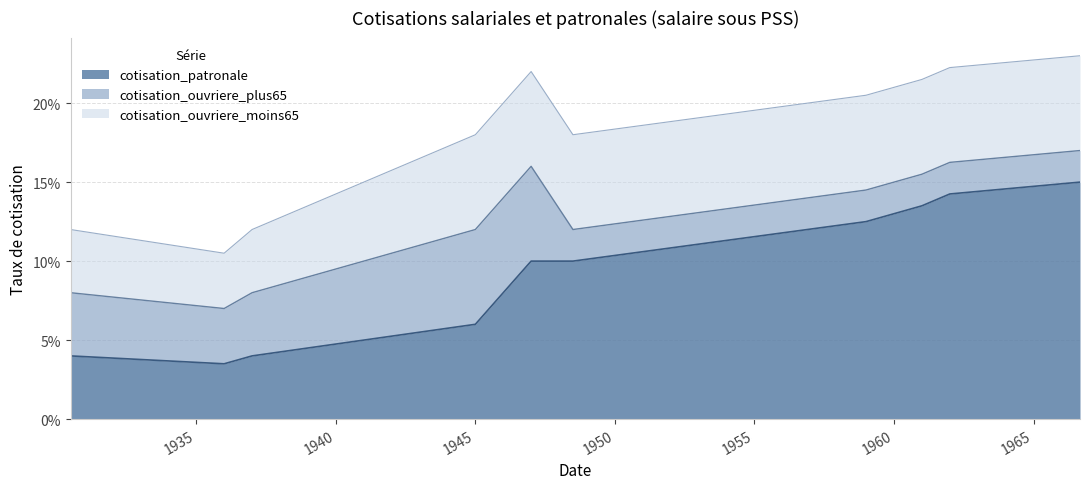

How many distinct data groups are displayed?

3